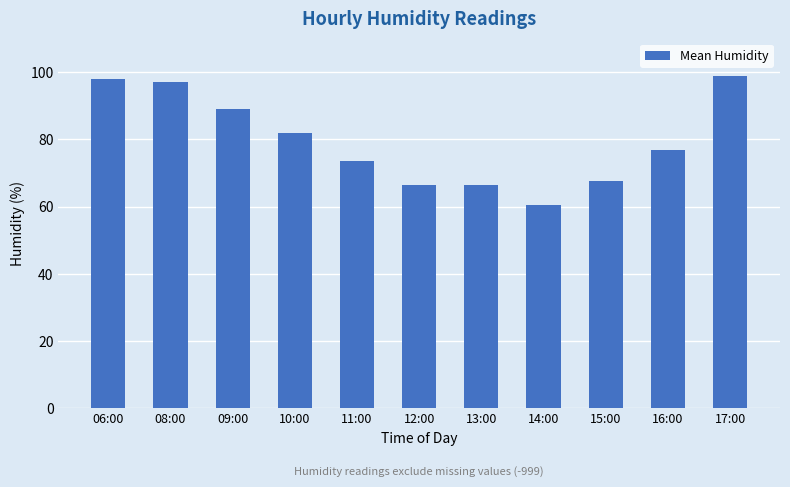

What is the change in value from 08:00 to 10:00?

-15.0